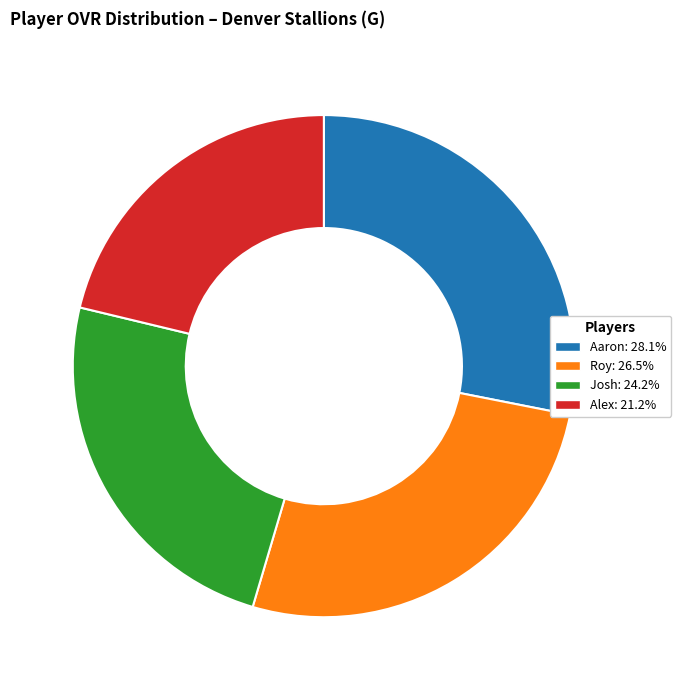

Does any single category account for the majority?

No